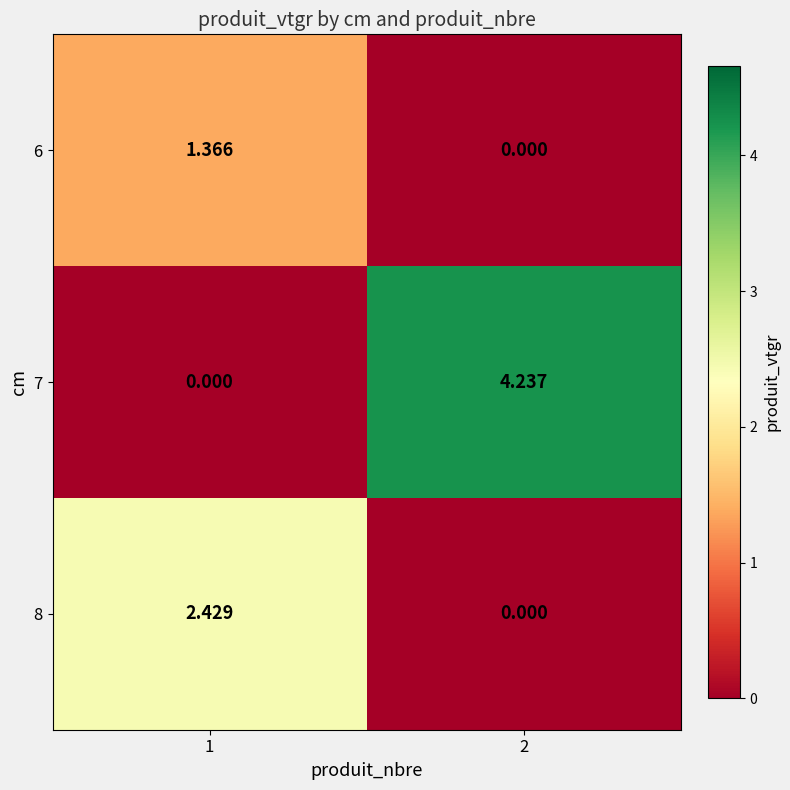

Is the value of 6 at 2 greater than the value of 7 at 2?

No